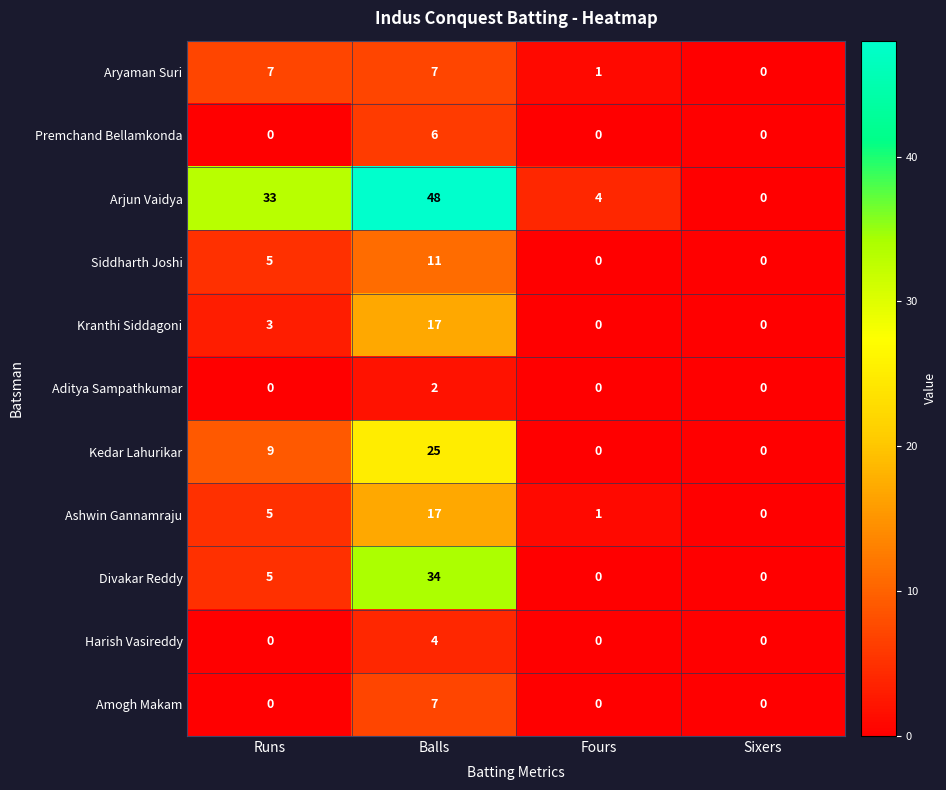

What is the greatest value displayed?

48